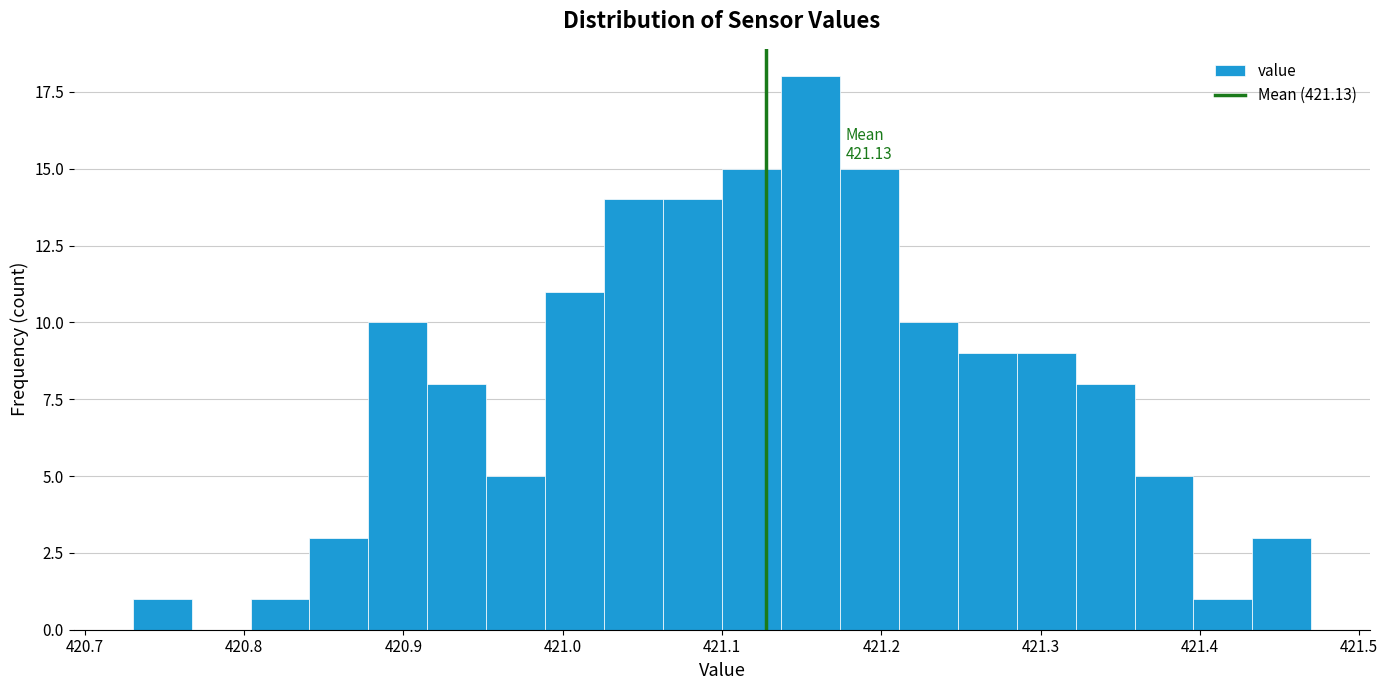

Around what value on the x-axis is the tallest bar? Give the approximate position of its centre, as read against the axis.

421.16